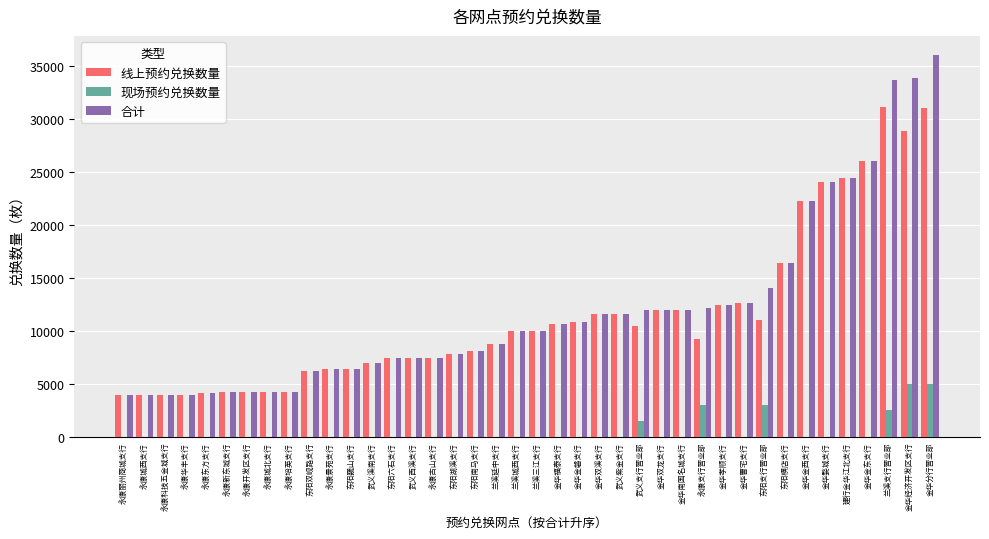

What value does the 线上预约兑换数量 series have at 金华金东支行?

26000